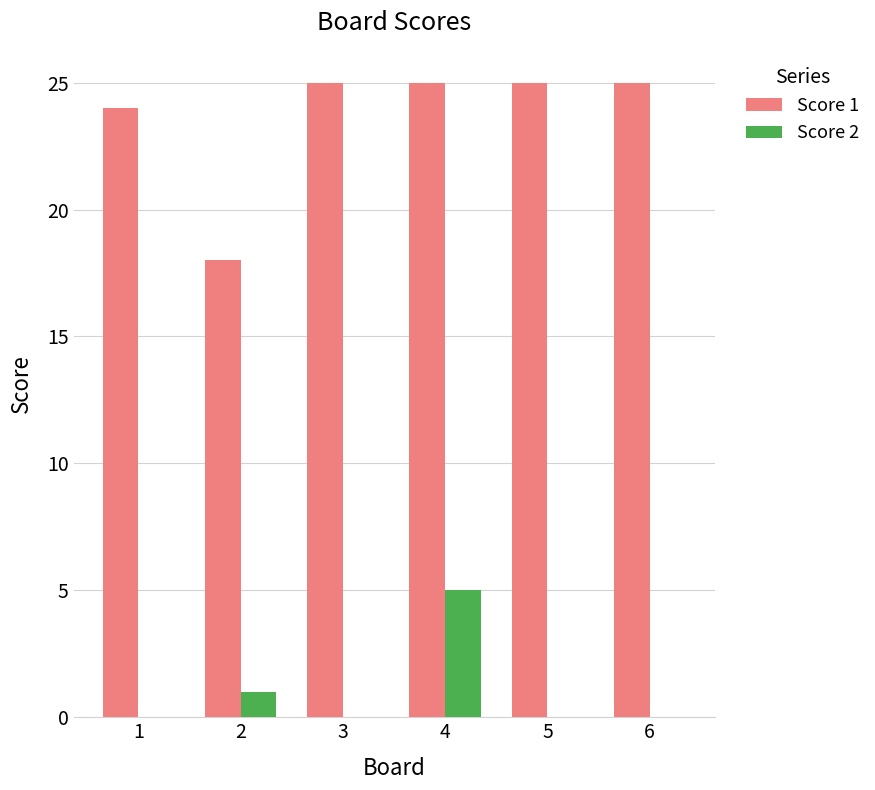

How many categories are shown in the chart?

6